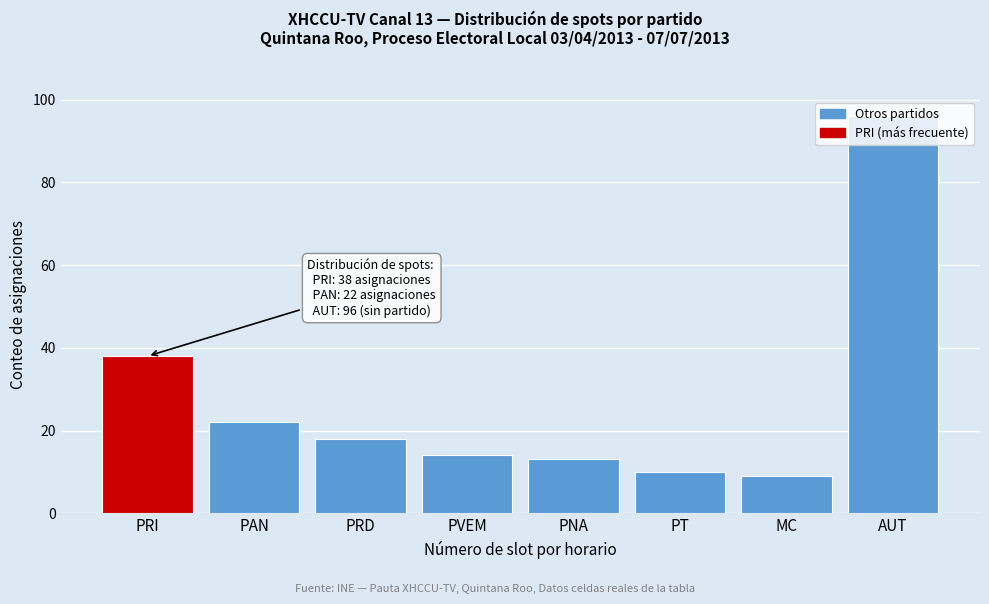

What is the ratio of the value at PNA to the value at PVEM?

0.9